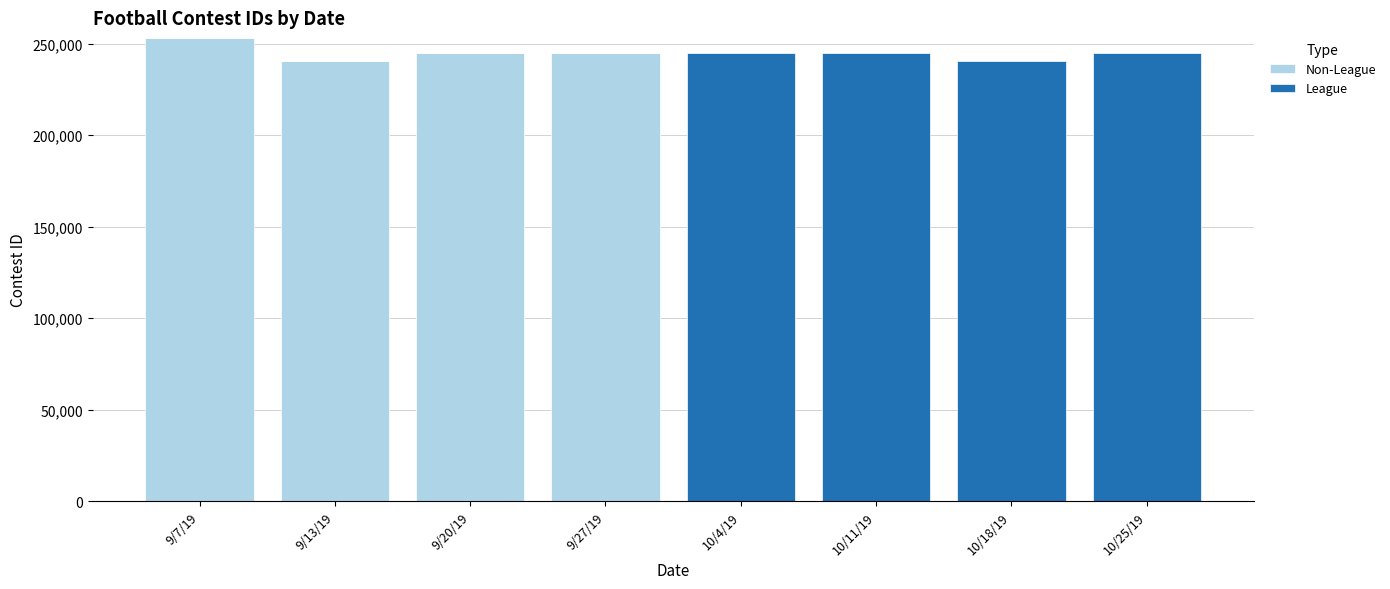

How many data points does each series have?

8